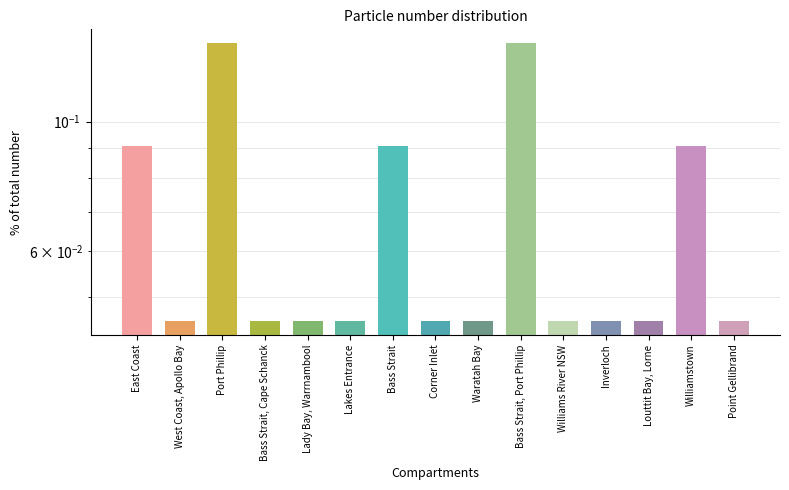

Is it true that the value at East Coast is 0.1?

True